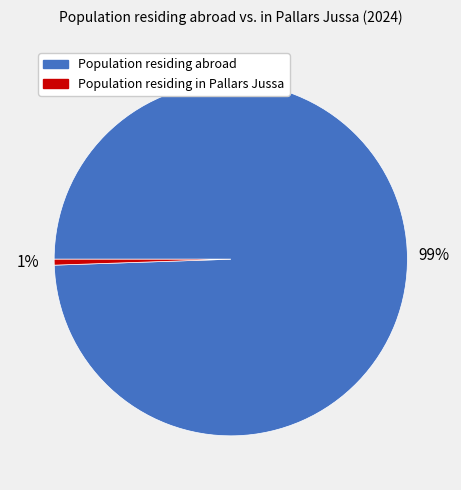

Does any single category account for the majority?

Yes